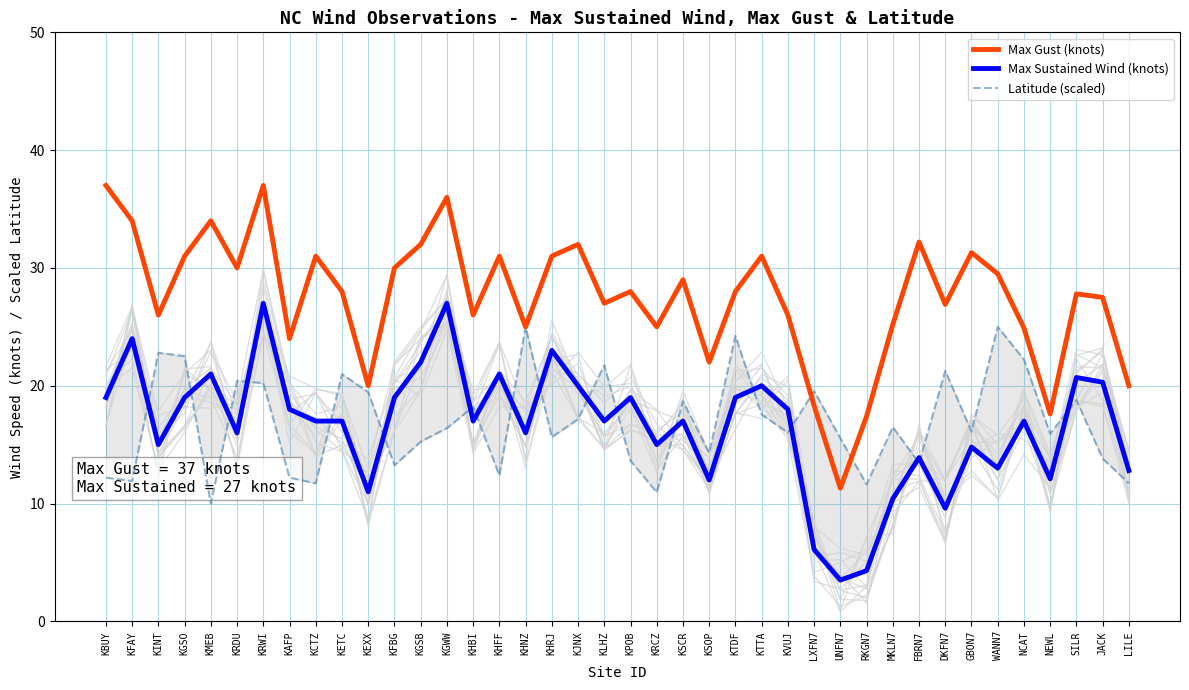

Reading left to right, what are all the values shown in this chart?

Max Gust (knots): KBUY=37.0	KFAY=34.0	KINT=26.0	KGSO=31.0	KMEB=34.0	KRDU=30.0	KRWI=37.0	KAFP=24.0	KCTZ=31.0	KETC=28.0	KEXX=20.0	KFBG=30.0	KGSB=32.0	KGWW=36.0	KHBI=26.0	KHFF=31.0	KHNZ=25.0	KHRJ=31.0	KJNX=32.0	KLHZ=27.0	KPOB=28.0	KRCZ=25.0	KSCR=29.0	KSOP=22.0	KTDF=28.0	KTTA=31.0	KVUJ=26.0	LXFN7=18.3	UNFN7=11.3	RKGN7=17.4	MKLN7=25.2	FBRN7=32.2	DKFN7=26.9	GBON7=31.3	WANN7=29.5	NCAT=24.9	NEWL=17.6	SILR=27.8	JACK=27.5	LILE=20.0
Max Sustained Wind (knots): KBUY=19.0	KFAY=24.0	KINT=15.0	KGSO=19.0	KMEB=21.0	KRDU=16.0	KRWI=27.0	KAFP=18.0	KCTZ=17.0	KETC=17.0	KEXX=11.0	KFBG=19.0	KGSB=22.0	KGWW=27.0	KHBI=17.0	KHFF=21.0	KHNZ=16.0	KHRJ=23.0	KJNX=20.0	KLHZ=17.0	KPOB=19.0	KRCZ=15.0	KSCR=17.0	KSOP=12.0	KTDF=19.0	KTTA=20.0	KVUJ=18.0	LXFN7=6.1	UNFN7=3.5	RKGN7=4.3	MKLN7=10.4	FBRN7=13.9	DKFN7=9.6	GBON7=14.8	WANN7=13.0	NCAT=17.0	NEWL=12.1	SILR=20.7	JACK=20.3	LILE=12.8
Latitude (scaled): KBUY=12.2	KFAY=11.9	KINT=22.8	KGSO=22.5	KMEB=10.0	KRDU=20.4	KRWI=20.2	KAFP=12.2	KCTZ=11.7	KETC=21.0	KEXX=19.5	KFBG=13.2	KGSB=15.3	KGWW=16.4	KHBI=18.2	KHFF=12.4	KHNZ=25.0	KHRJ=15.6	KJNX=17.2	KLHZ=21.8	KPOB=13.6	KRCZ=11.0	KSCR=18.7	KSOP=14.3	KTDF=24.2	KTTA=17.5	KVUJ=16.0	LXFN7=19.6	UNFN7=15.5	RKGN7=11.6	MKLN7=16.5	FBRN7=13.4	DKFN7=21.3	GBON7=16.1	WANN7=25.0	NCAT=22.2	NEWL=15.9	SILR=18.8	JACK=13.8	LILE=11.7